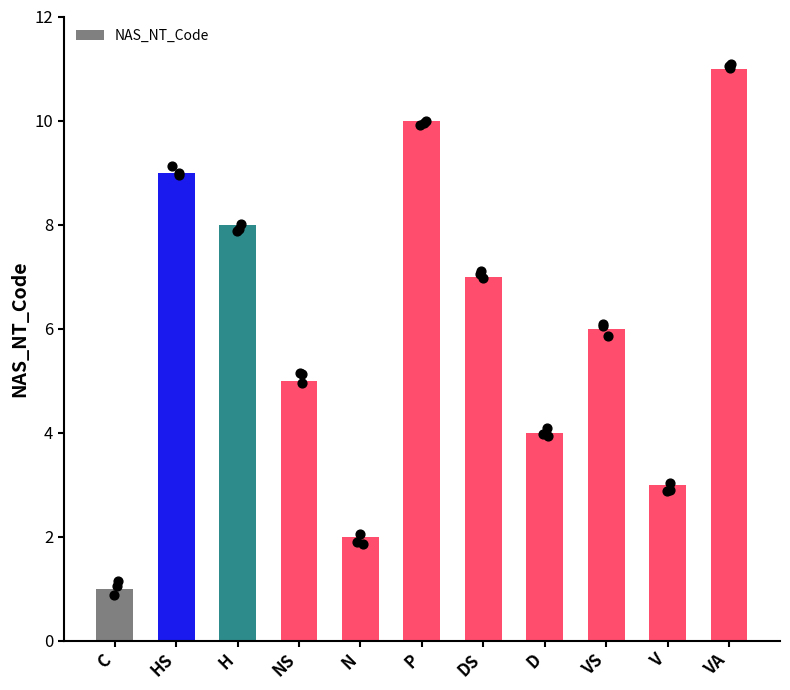

Which has a higher value, DS or V?

DS